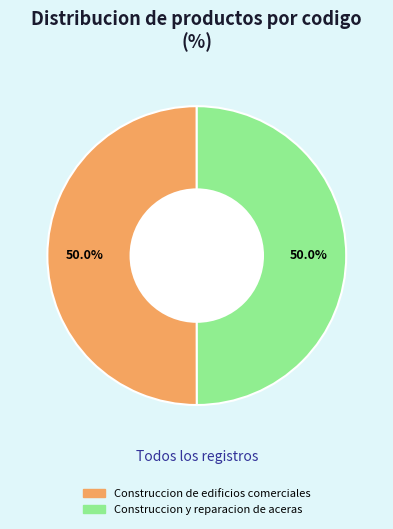

What is the ratio of the value at Construccion de edificios comerciales to the value at Construccion y reparacion de aceras?

1.0